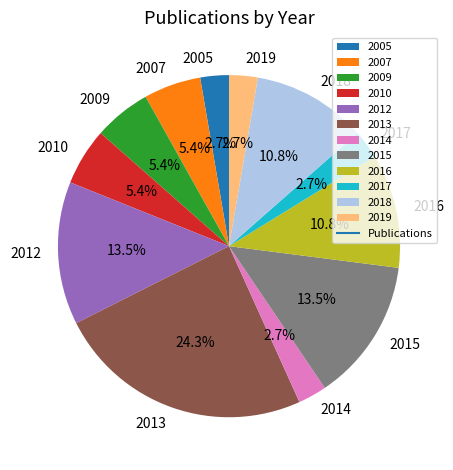

True or false: 2014 accounts for 16% of the total.

False